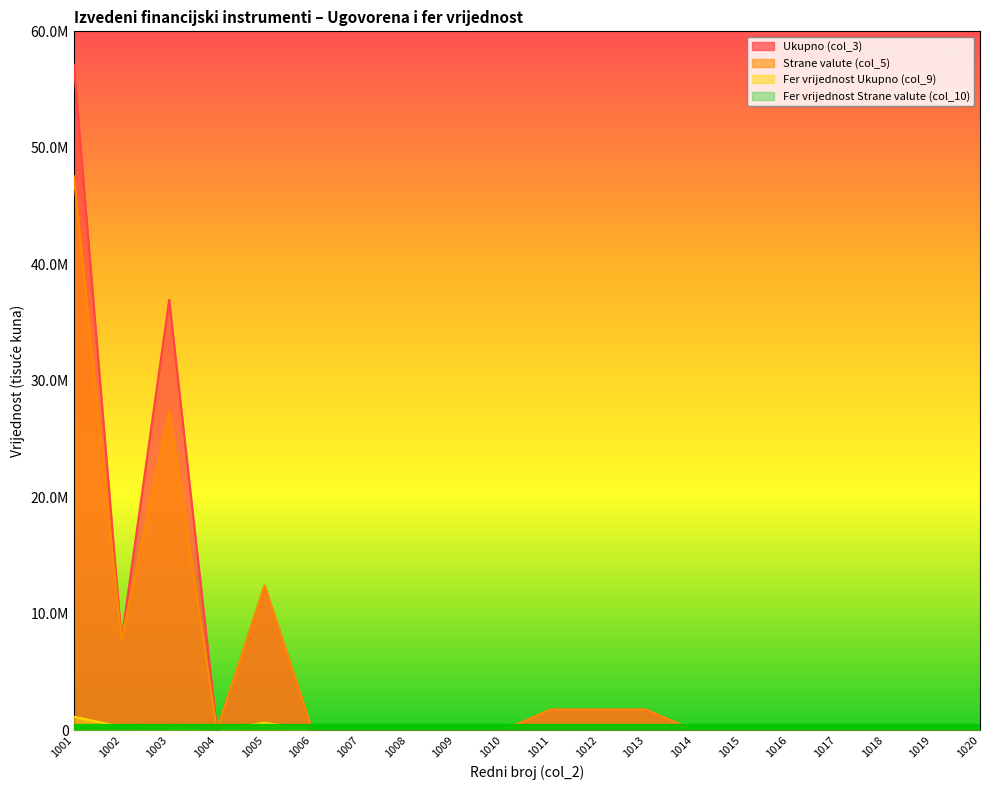

True or false: Fer vrijednost Strane valute (col_10) and Fer vrijednost Ukupno (col_9) cross at least once.

False